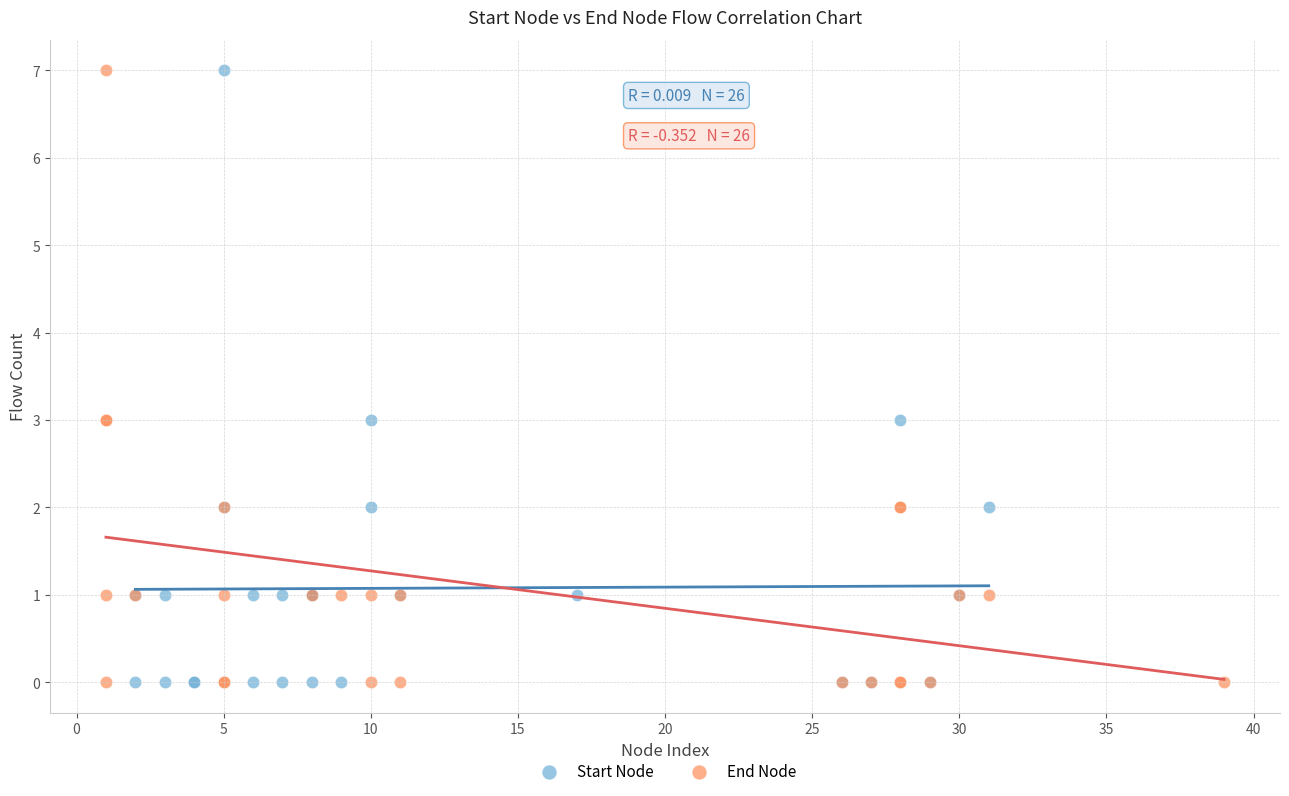

What are all the series names shown in the legend?

Start Node, End Node